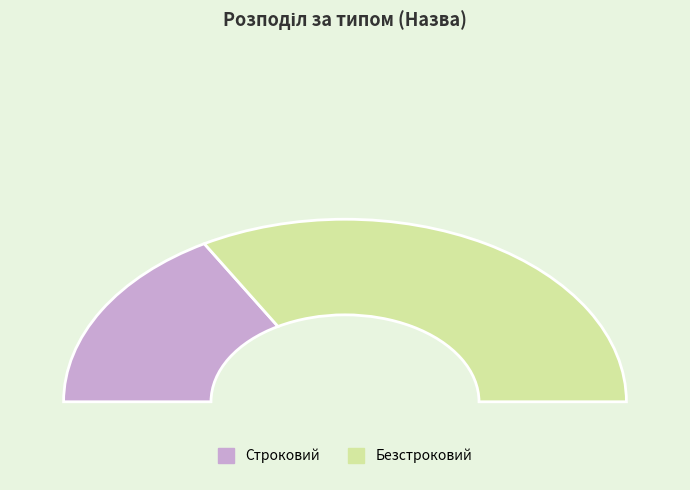

Which slice is the largest?

Безстроковий